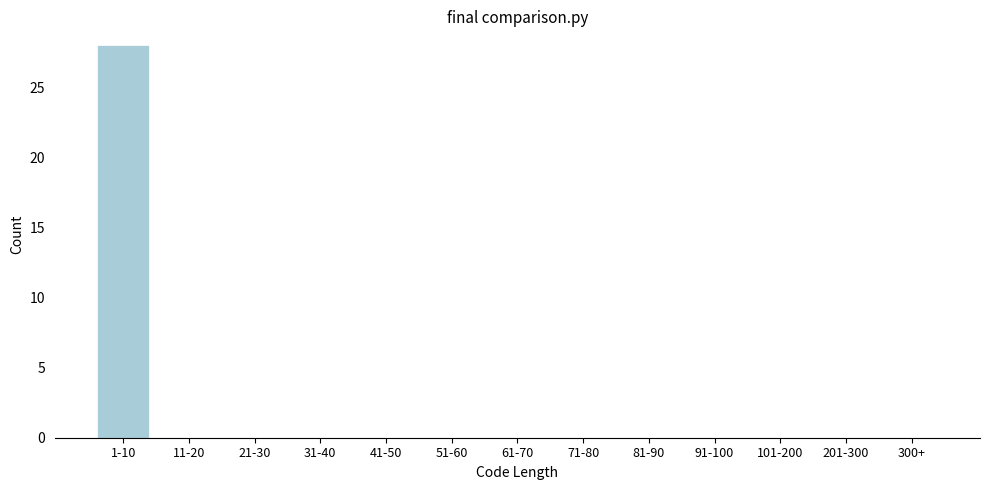

Reading left to right, transcribe all the data shown in this chart.

1-10=28	11-20=0	21-30=0	31-40=0	41-50=0	51-60=0	61-70=0	71-80=0	81-90=0	91-100=0	101-200=0	201-300=0	300+=0